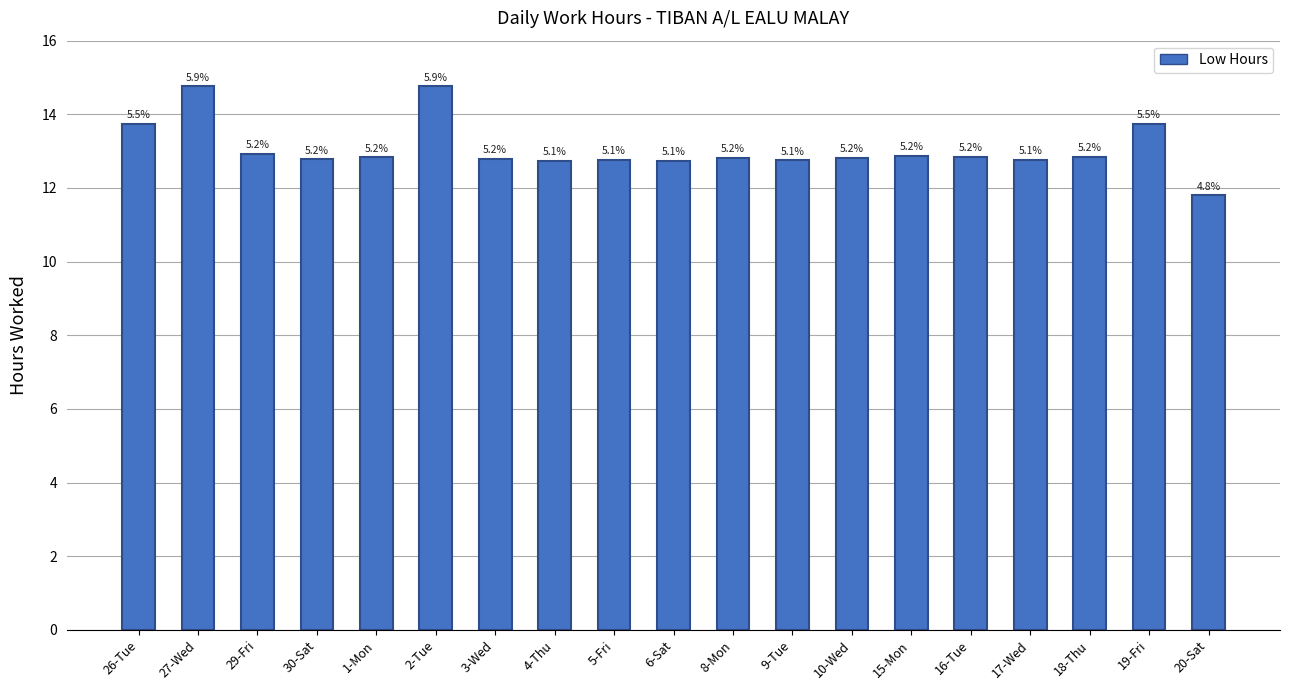

How many bars are there in total?

19